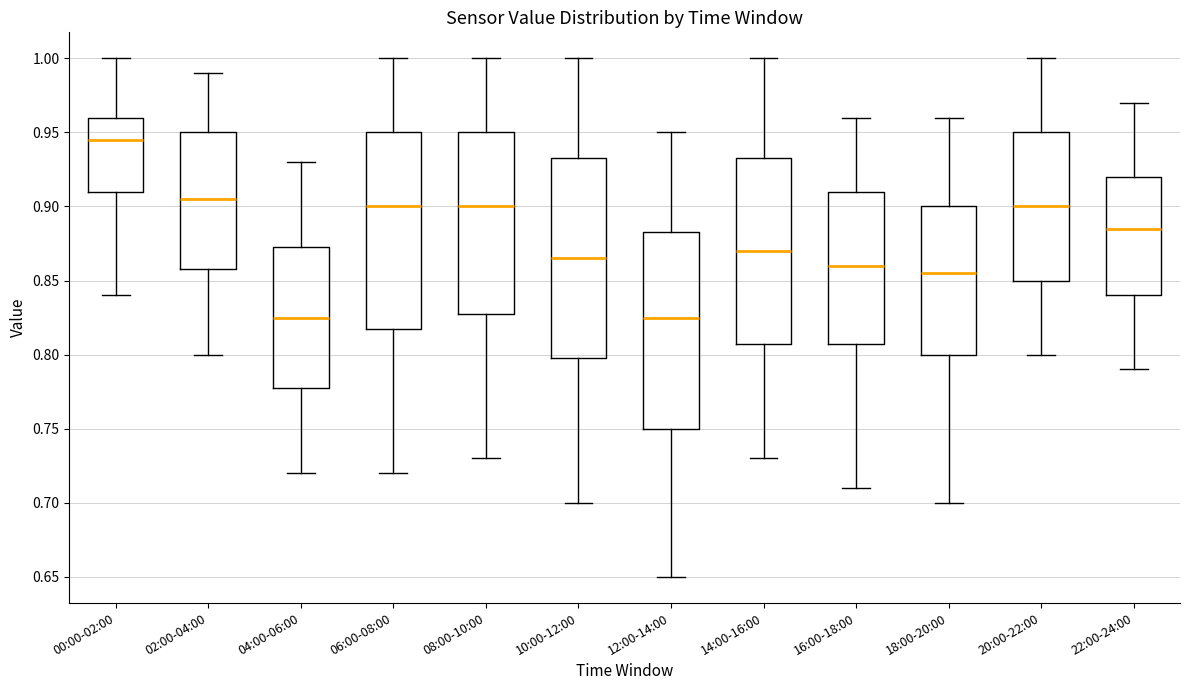

Reading left to right, transcribe this box plot: for each box, give where its median line is, the range the box spans, and where its two whiskers end, as read against the y-axis. The values are not printed on the chart, so give them approximately, as read against the axis.

00:00-02:00: median 0.945, box 0.910 to 0.960, whiskers 0.840 to 1.000
02:00-04:00: median 0.905, box 0.860 to 0.950, whiskers 0.800 to 0.990
04:00-06:00: median 0.825, box 0.780 to 0.875, whiskers 0.720 to 0.930
06:00-08:00: median 0.900, box 0.820 to 0.950, whiskers 0.720 to 1.000
08:00-10:00: median 0.900, box 0.830 to 0.950, whiskers 0.730 to 1.000
10:00-12:00: median 0.865, box 0.800 to 0.935, whiskers 0.700 to 1.000
12:00-14:00: median 0.825, box 0.750 to 0.885, whiskers 0.650 to 0.950
14:00-16:00: median 0.870, box 0.810 to 0.935, whiskers 0.730 to 1.000
16:00-18:00: median 0.860, box 0.810 to 0.910, whiskers 0.710 to 0.960
18:00-20:00: median 0.855, box 0.800 to 0.900, whiskers 0.700 to 0.960
20:00-22:00: median 0.900, box 0.850 to 0.950, whiskers 0.800 to 1.000
22:00-24:00: median 0.885, box 0.840 to 0.920, whiskers 0.790 to 0.970